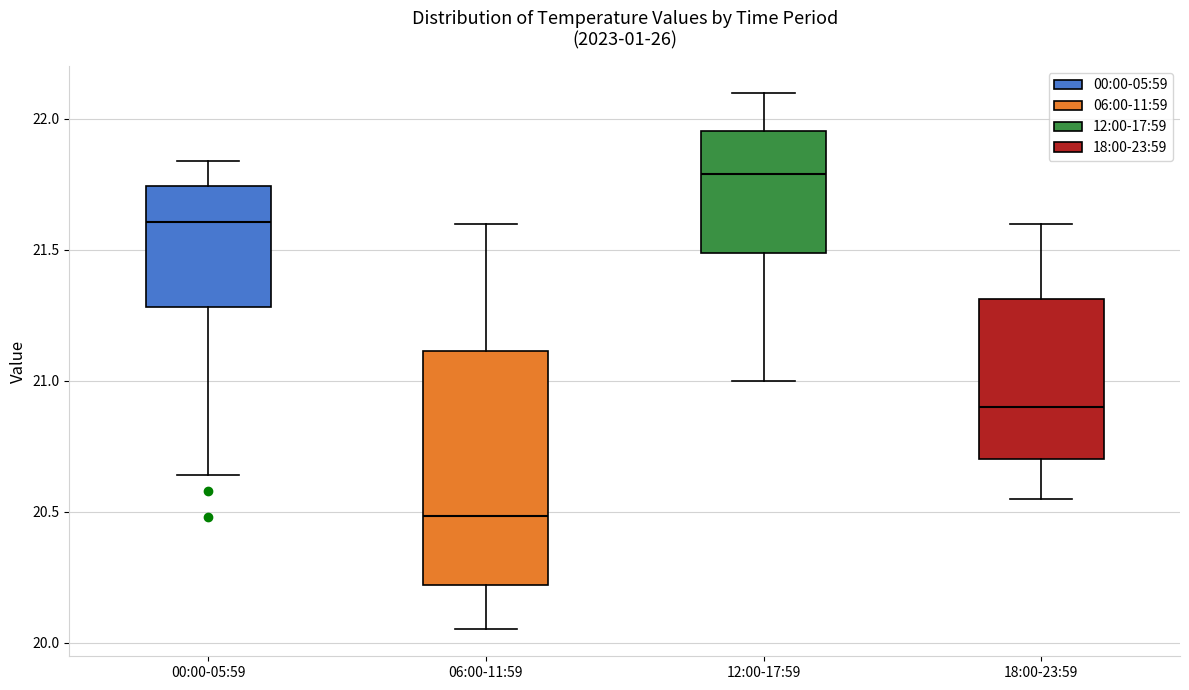

Where does the upper whisker of the box for 06:00-11:59 end on the y-axis? The values are not printed on the chart, so give them approximately, as read against the axis.

21.60